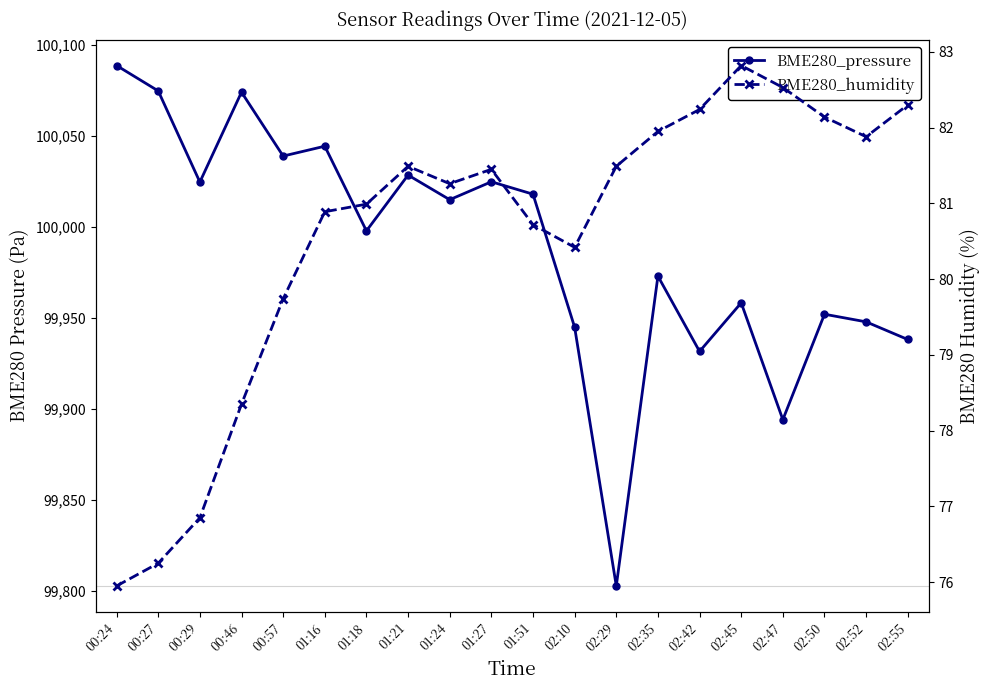

At which label does BME280_pressure first exceed 100014?

00:24